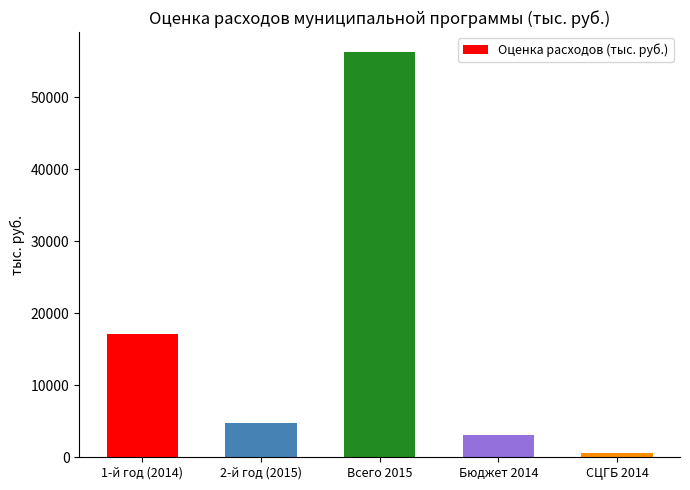

What is the value of the 1st bar from the left?

17193.0